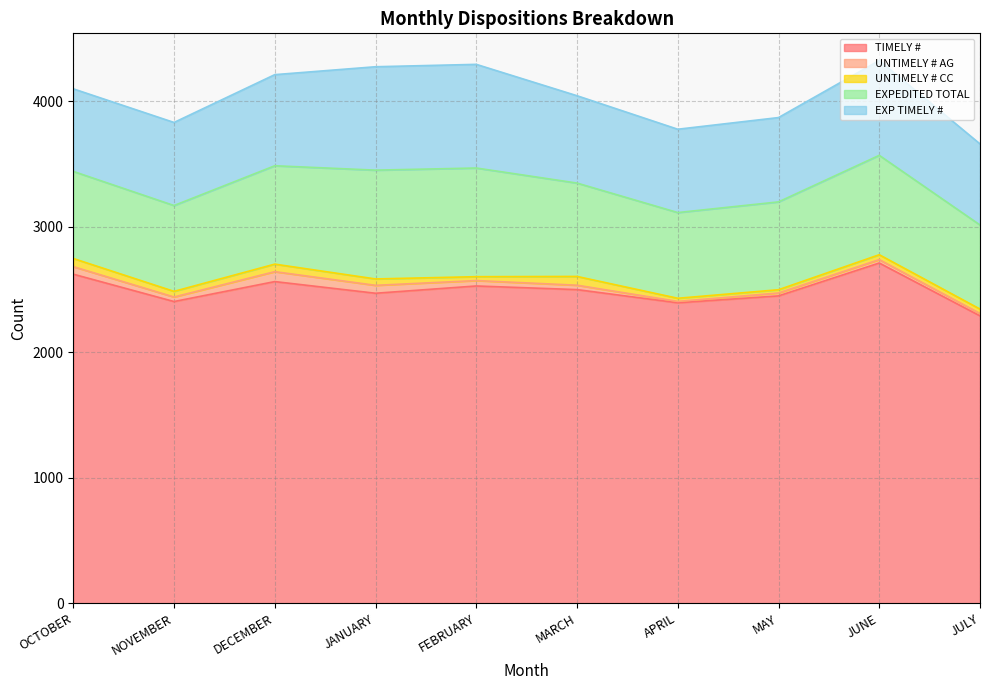

Which series changed the most between OCTOBER and APRIL?

TIMELY #